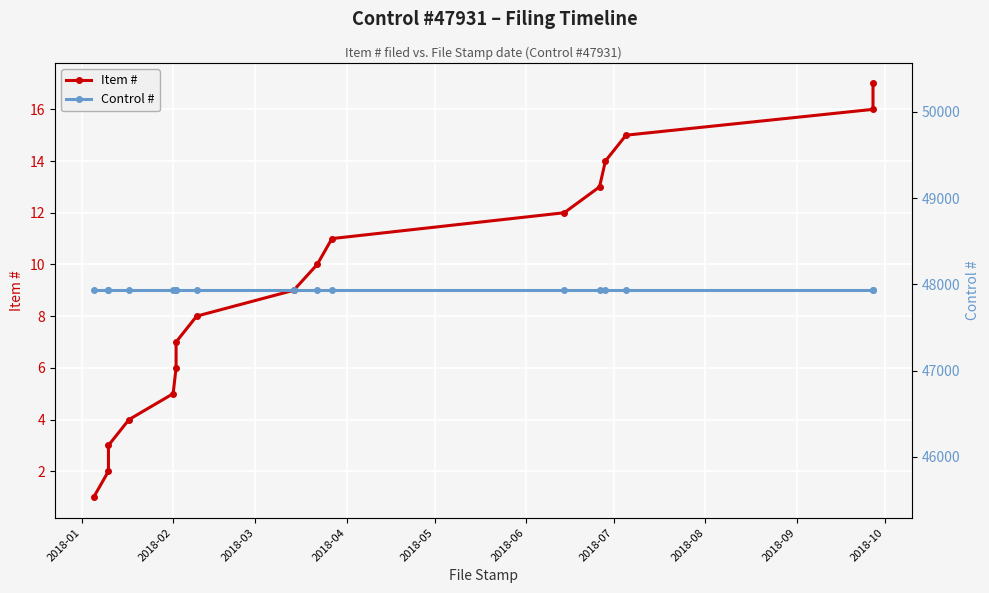

What is the value of the Item # point at the 9th from the left?

9